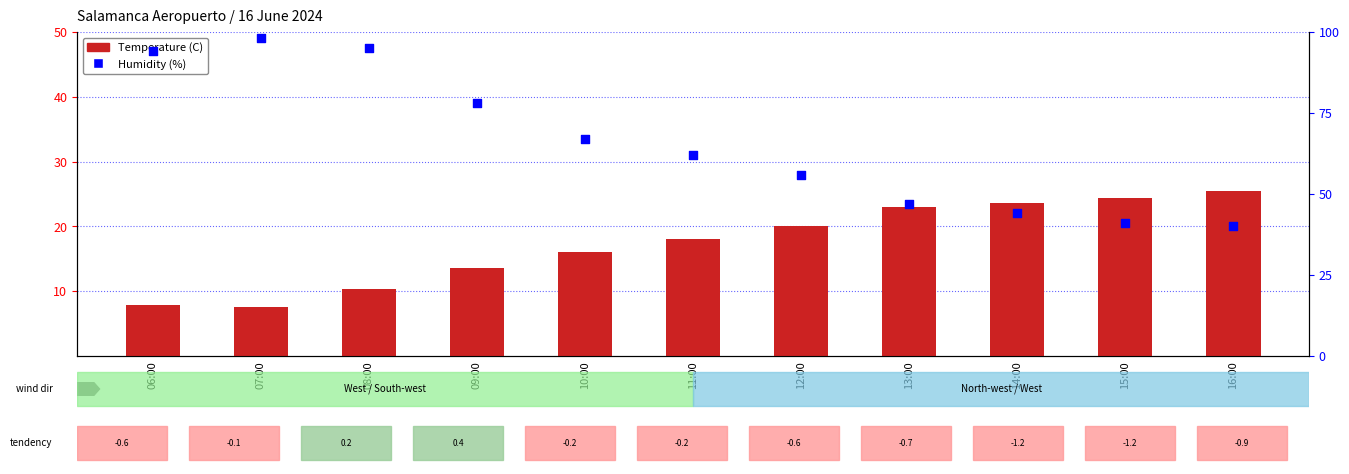

Is the value of Temperature (C) at 13:00 greater than the value of Humidity (%) at 10:00?

No